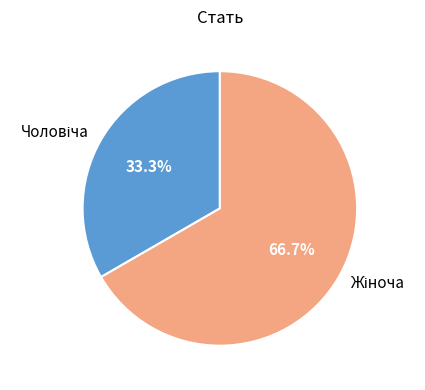

How many slices are in this pie chart?

2